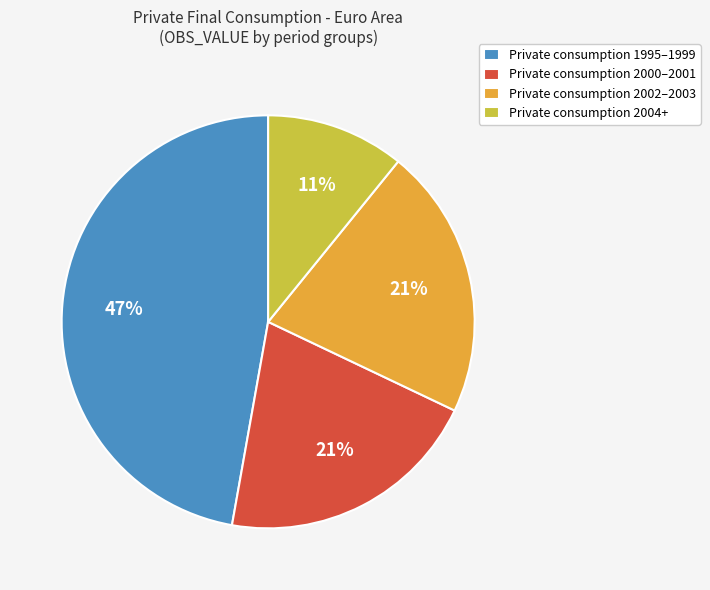

What percentage is the Private consumption 1995–1999 slice, to the nearest percent?

47%